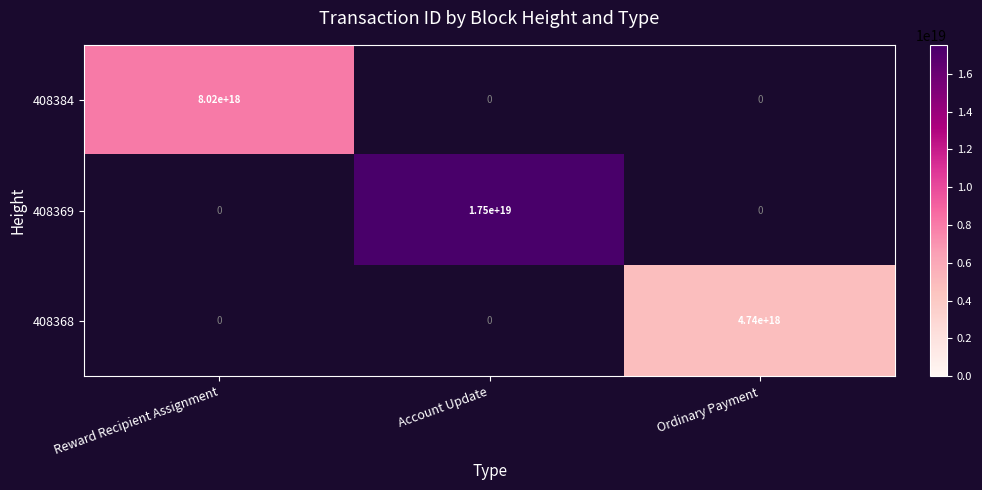

At how many categories does at least one series exceed 9181345589846407168?

1